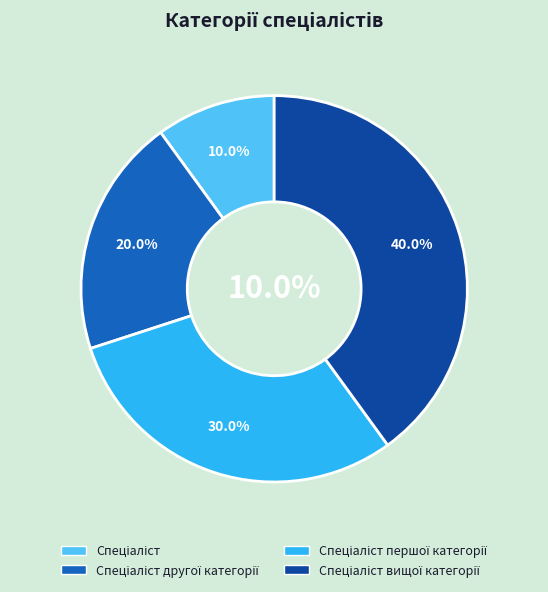

True or false: Спеціаліст другої категорії accounts for 11% of the total.

False